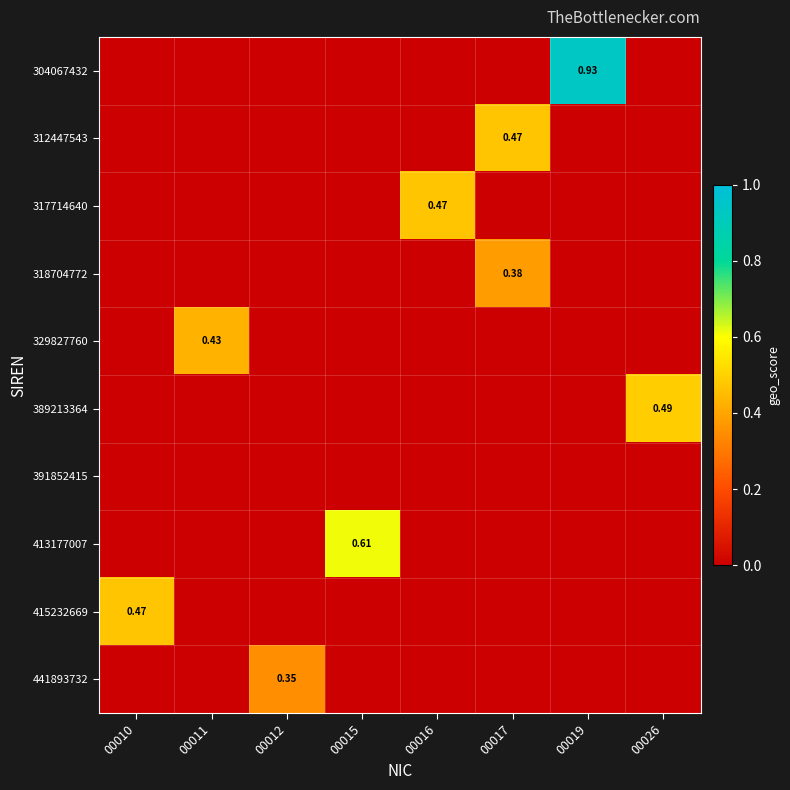

At which label is 329827760 closest to 0?

00010